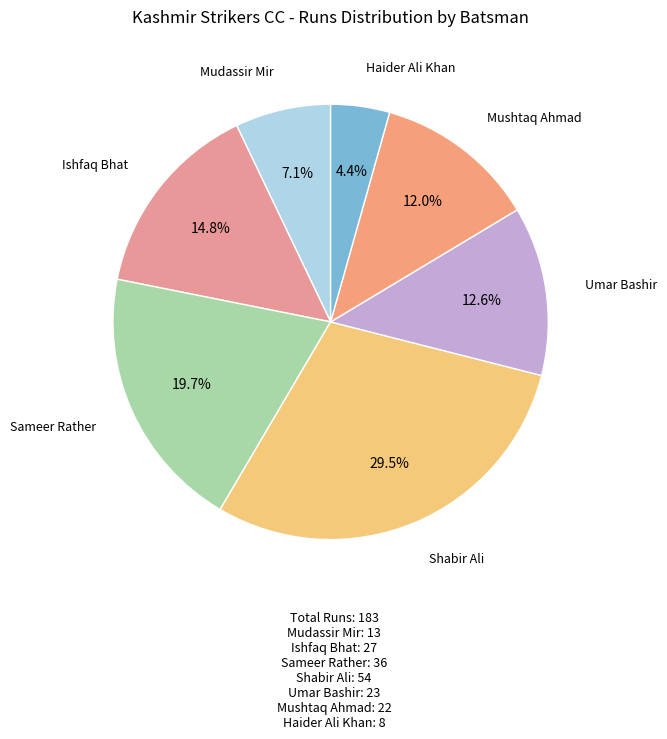

Approximately how many times larger is the value at Mudassir Mir compared to Mushtaq Ahmad?

0.6